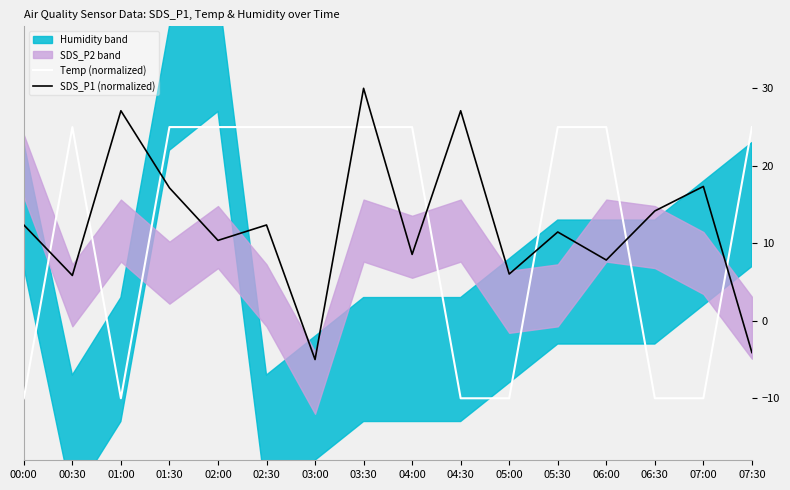

Where do SDS_P1 (normalized) and Temp (normalized) first cross each other?

00:00 and 00:30